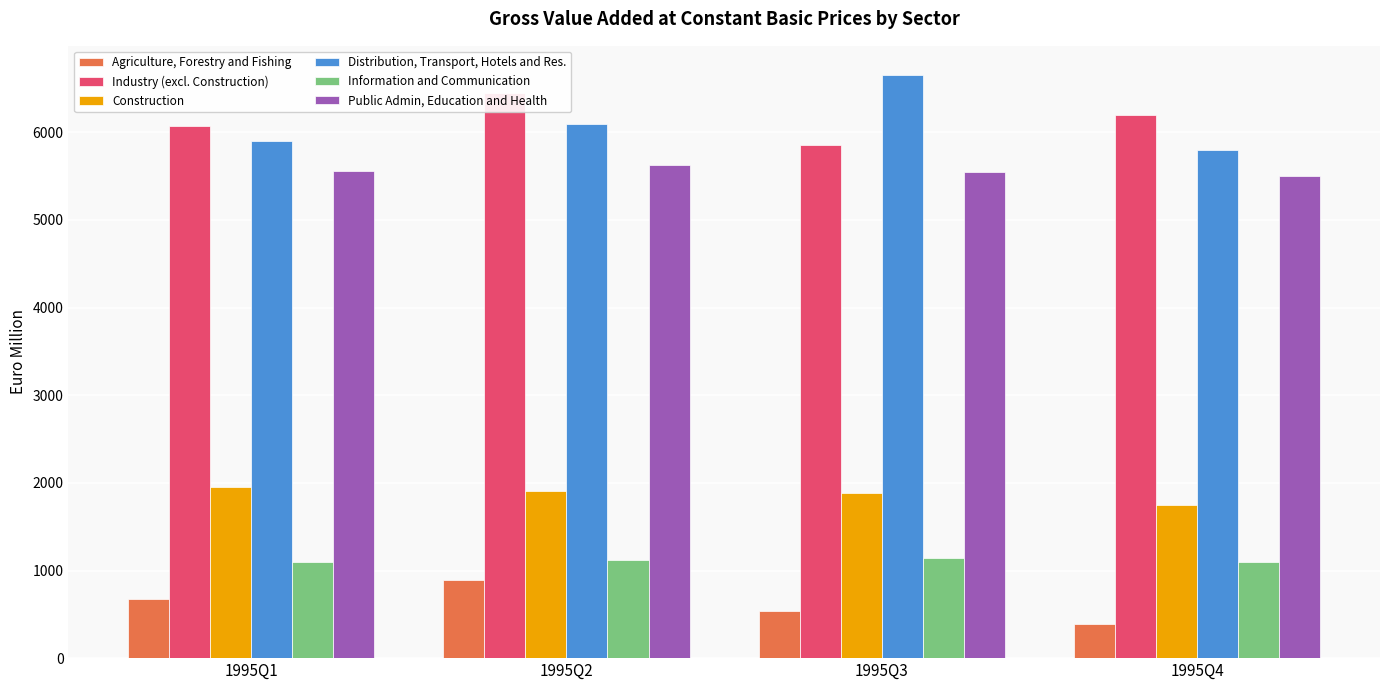

How many data points in Construction are less than 1909?

2